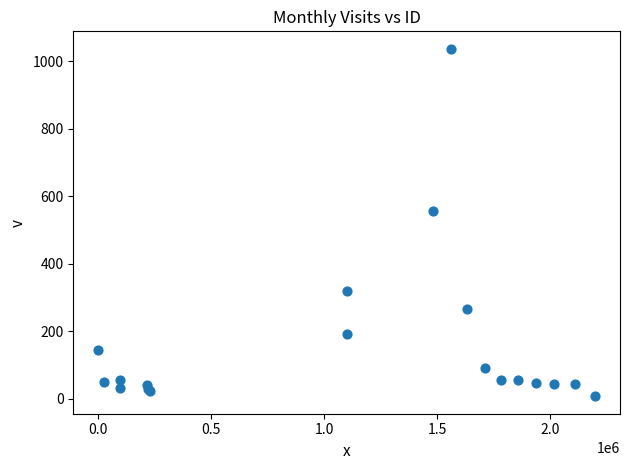

What Y value in the scatter plot is closest to 522?

555